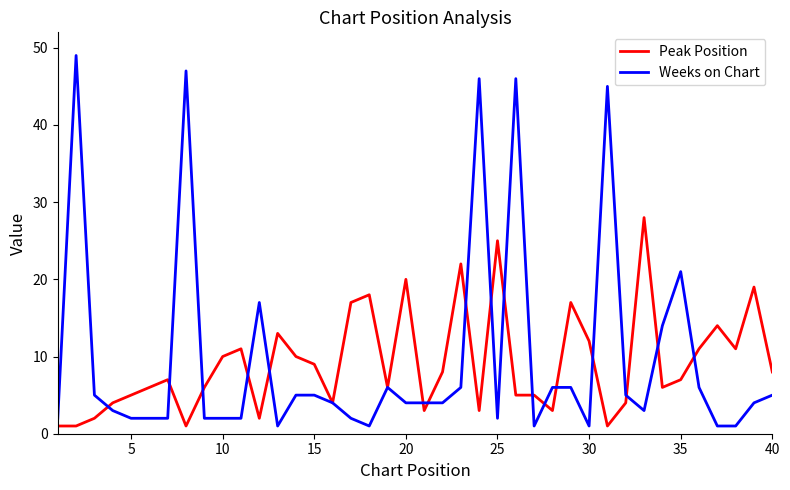

What is the greatest value displayed?

49